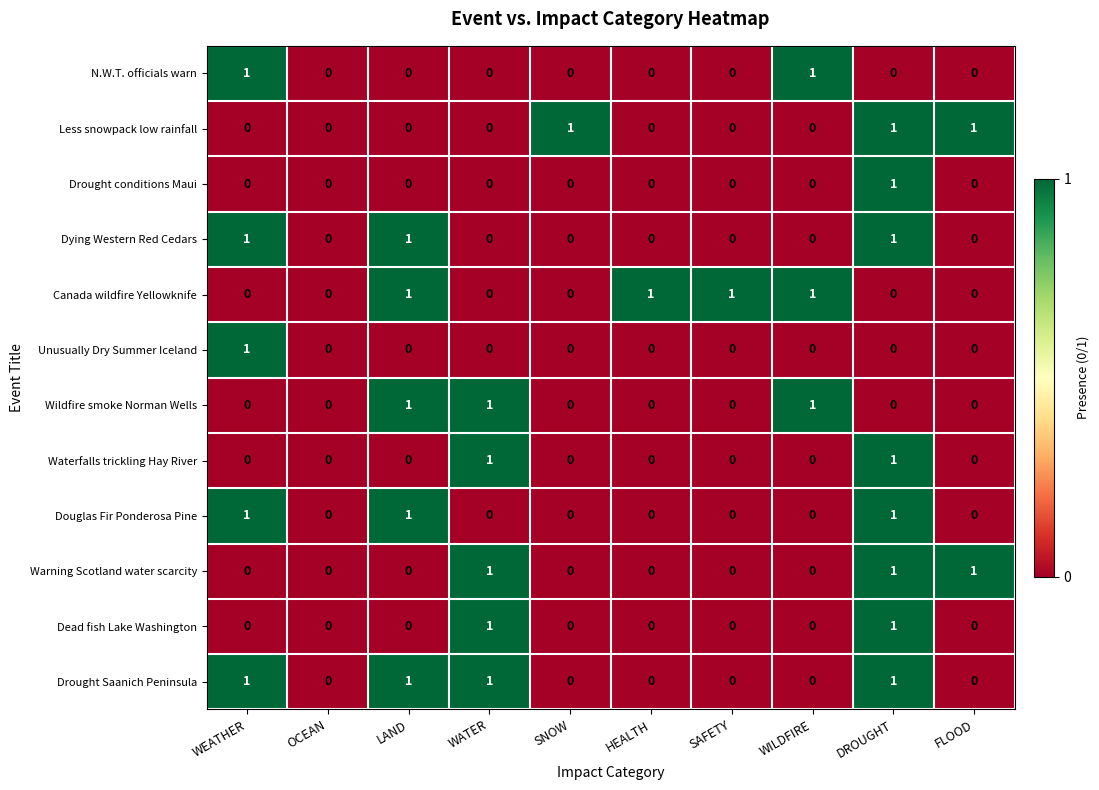

What is the total value across all series at FLOOD?

2